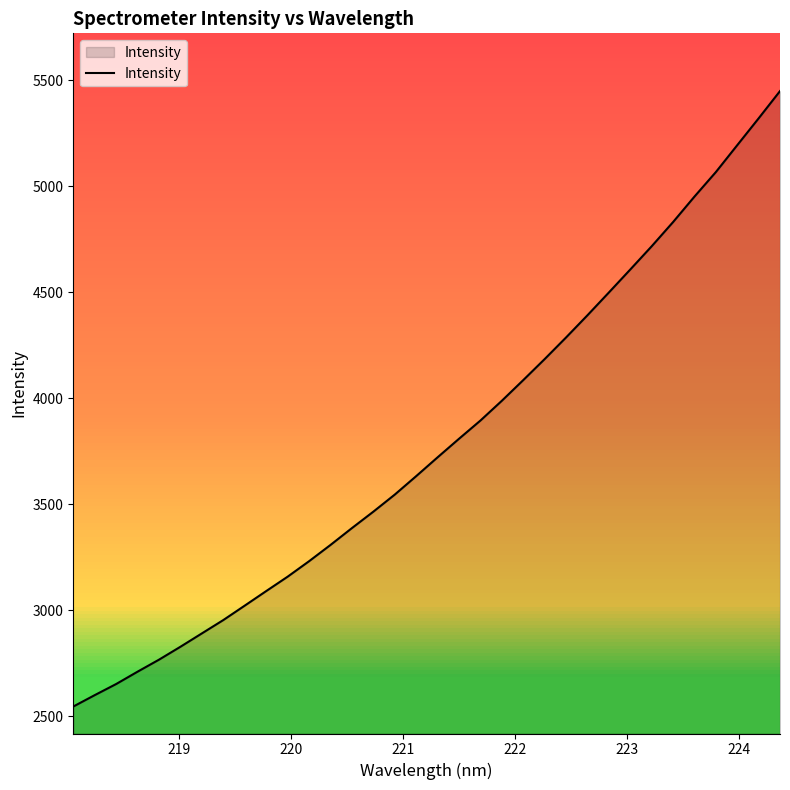

What is the maximum value shown in the chart?

5449.9